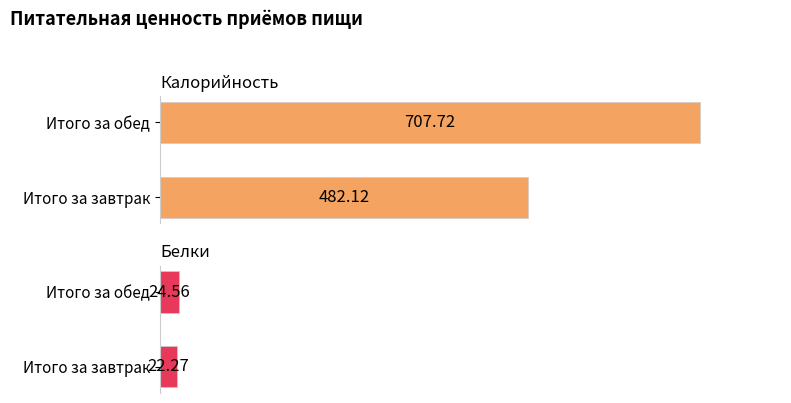

What is the sum of all Калорийность values?

1189.8